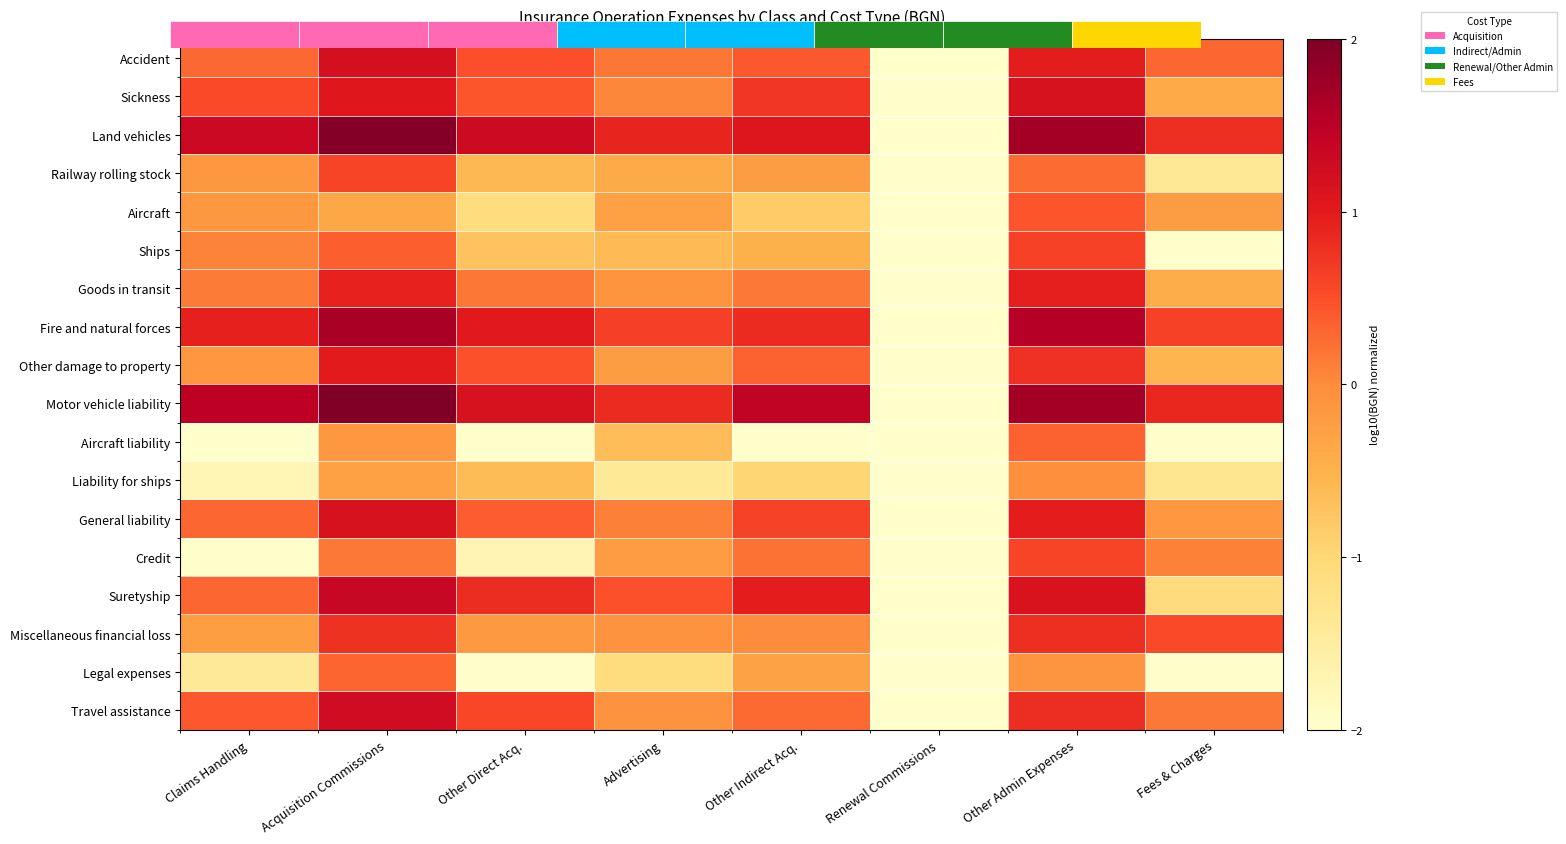

Rank the series at Claims Handling from highest to lowest value.

Motor vehicle liability, Land vehicles, Fire and natural forces, Sickness, Travel assistance, Suretyship, General liability, Accident, Goods in transit, Ships, Aircraft, Railway rolling stock, Other damage to property, Miscellaneous financial loss, Legal expenses, Liability for ships, Credit, Aircraft liability